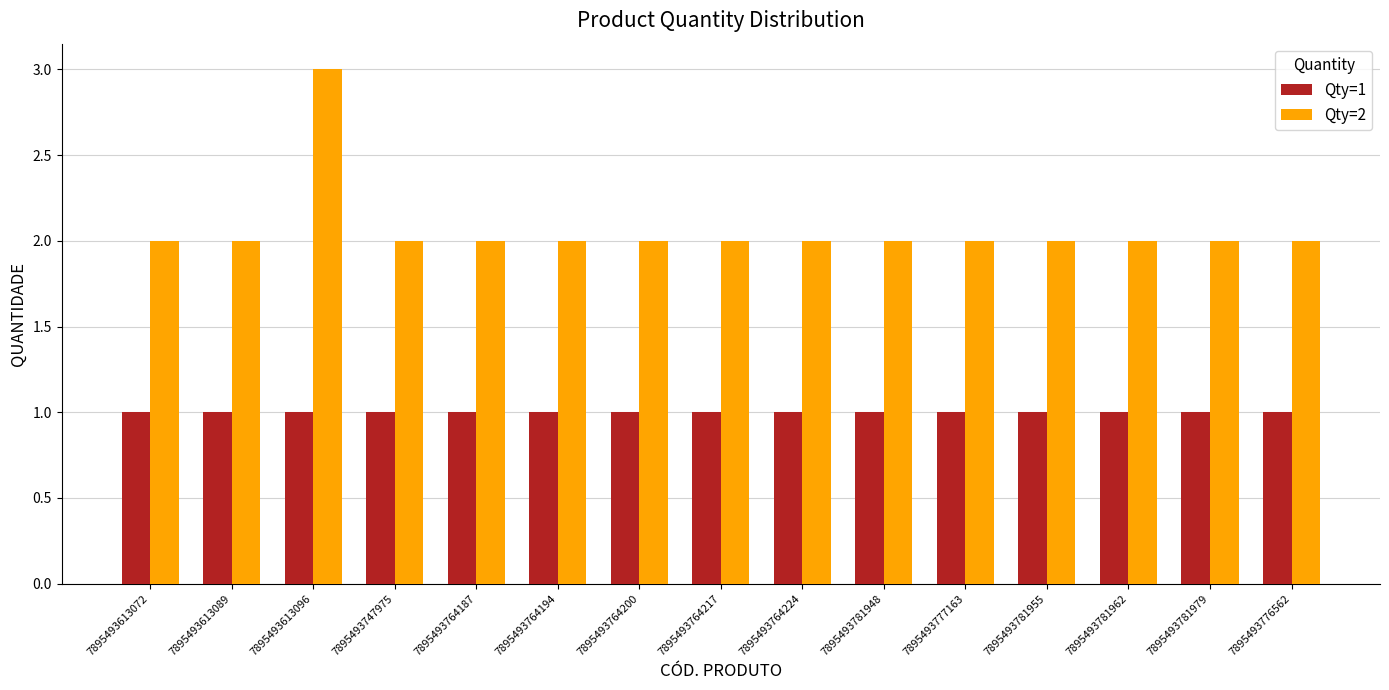

Which label corresponds to the largest value in the chart?

7895493613096